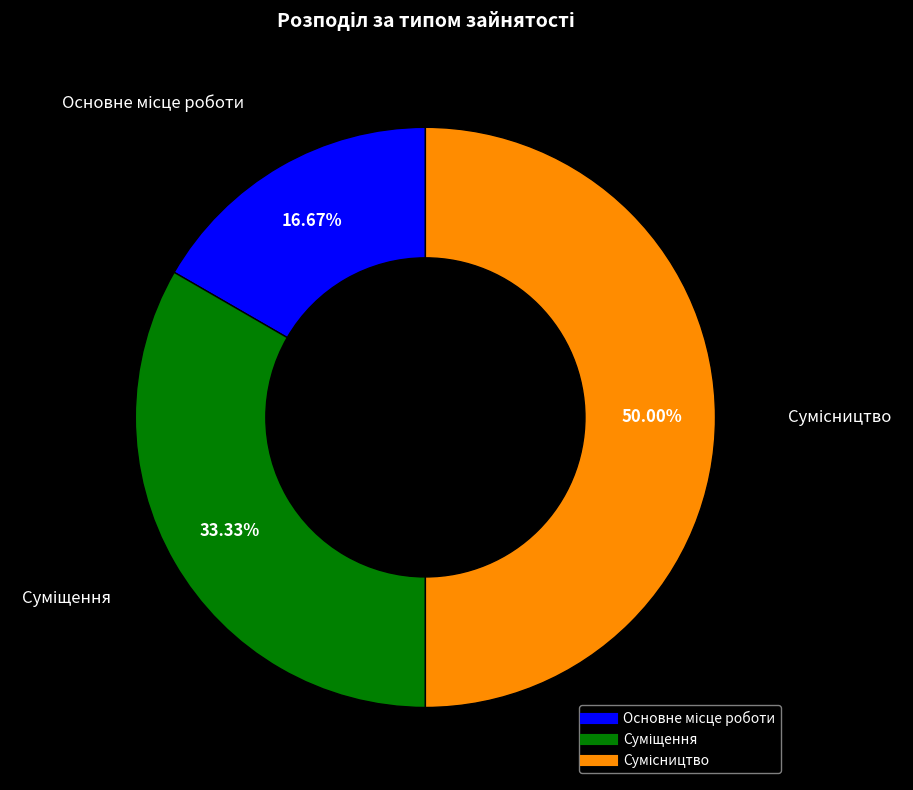

What percentage is the Сумісництво slice, to the nearest percent?

50%